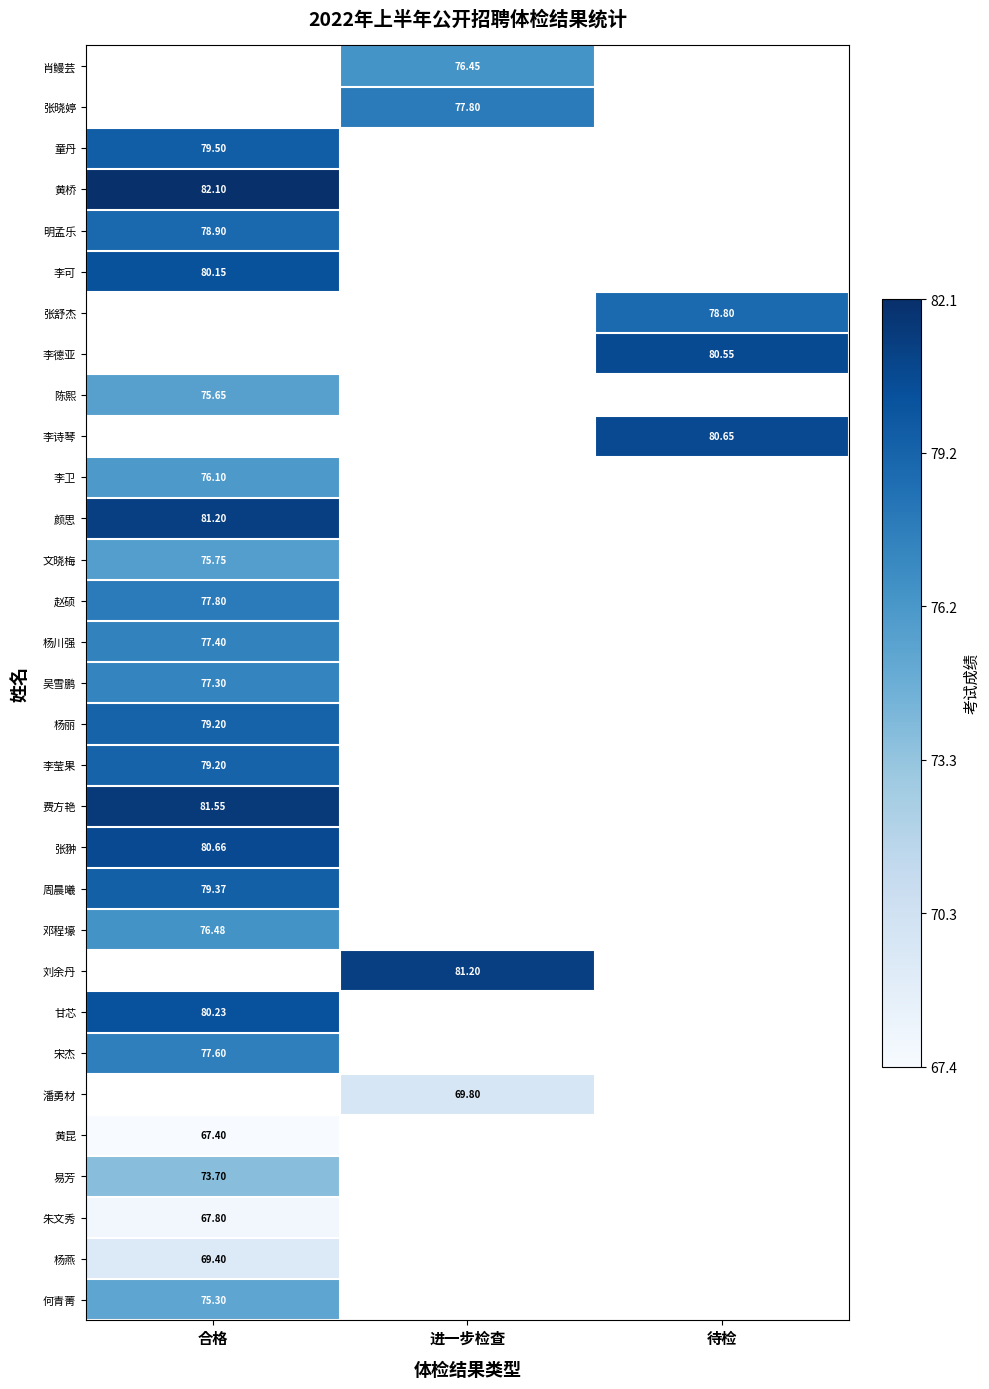

At which category does the chart reach its peak across all series?

合格